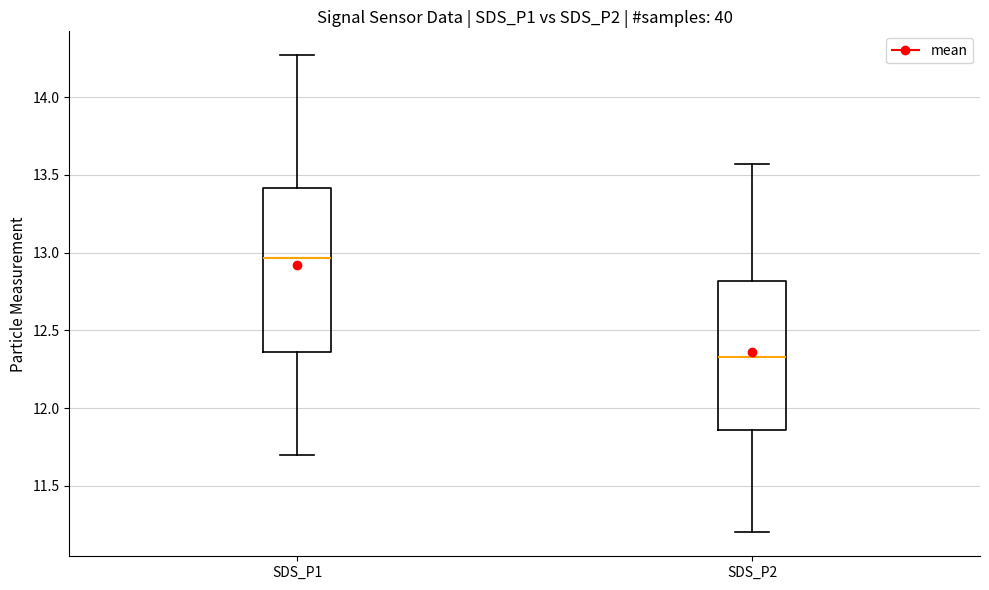

Where is the upper edge of the box for SDS_P2 on the y-axis? The values are not printed on the chart, so give them approximately, as read against the axis.

12.80